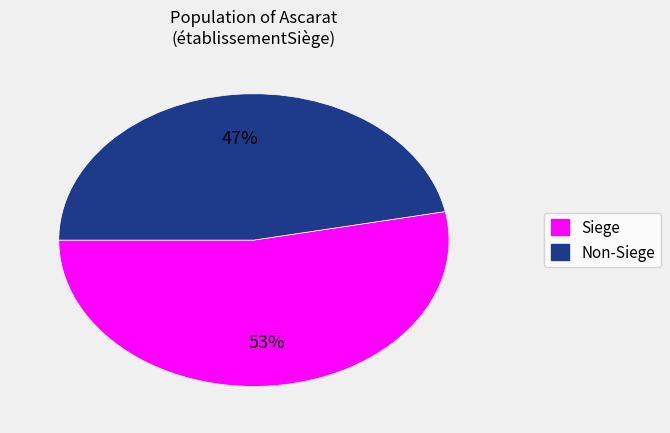

How many segments does this pie chart have?

2